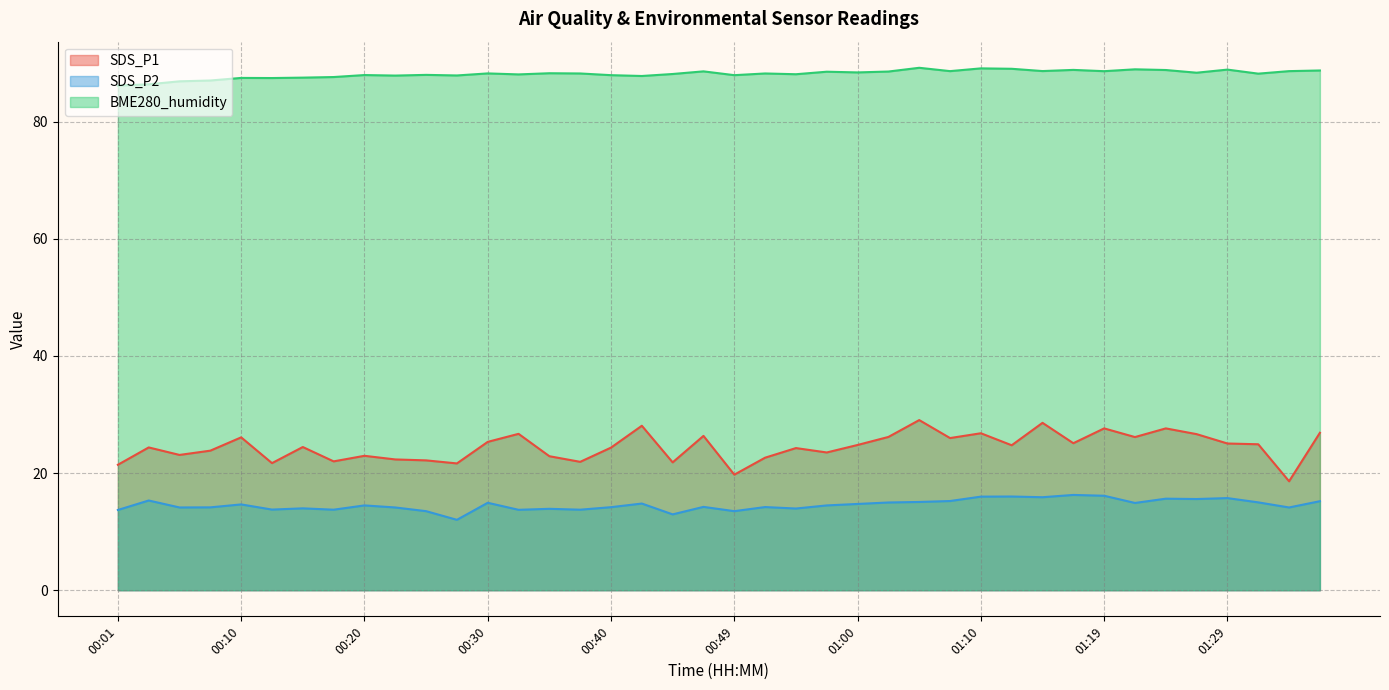

How many distinct data groups are displayed?

3